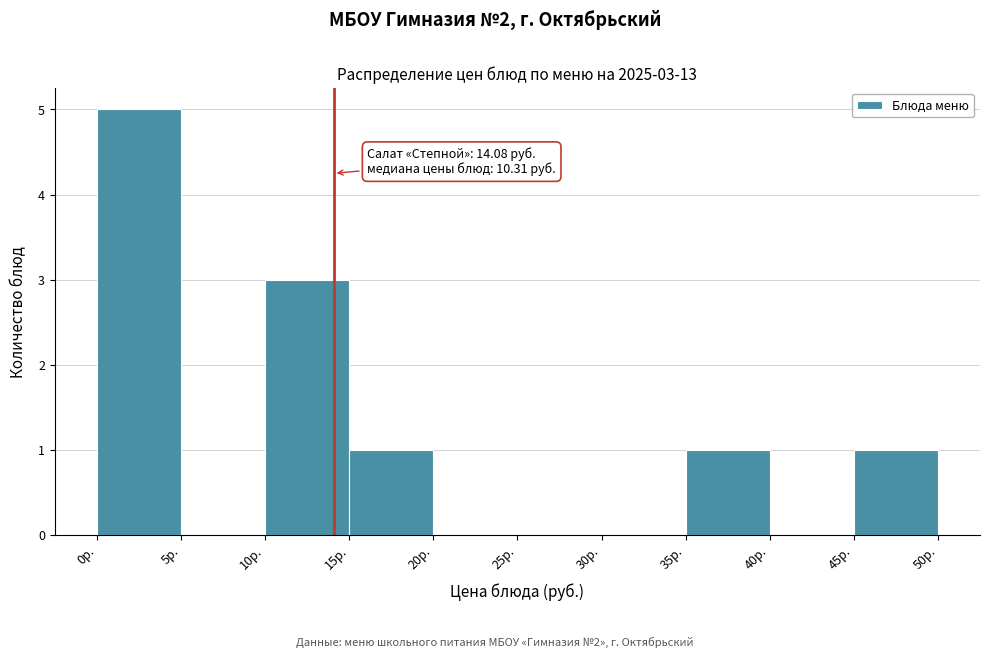

Over which range of the x-axis is the bar tallest?

0 to 5